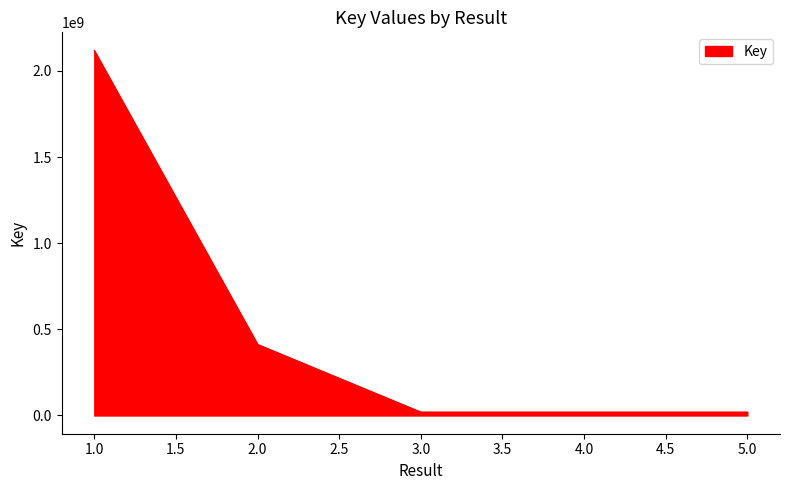

What is the greatest value displayed?

2117843646